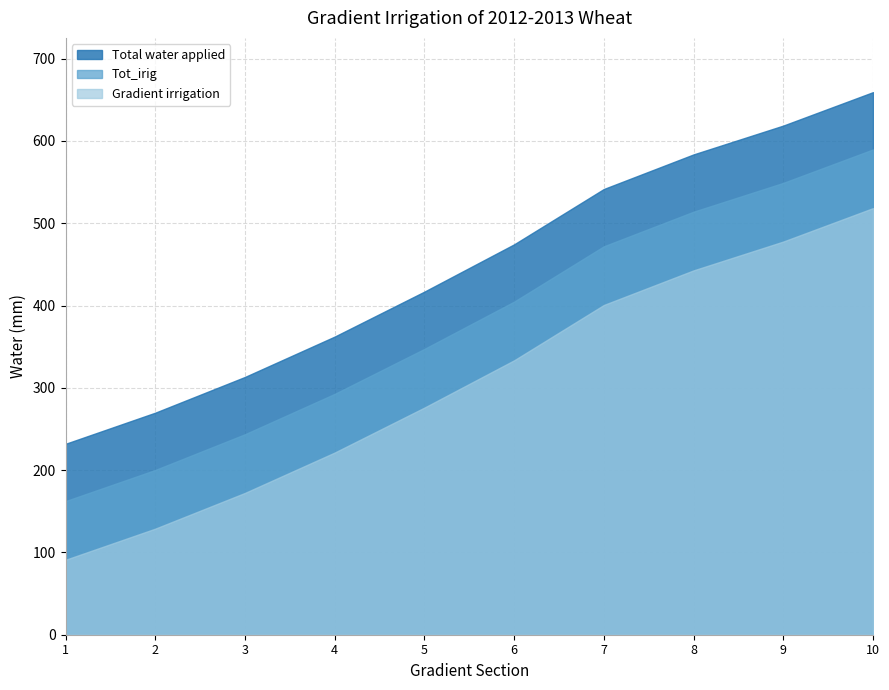

What is the difference between the Tot_irig values at 3 and 7?

228.4